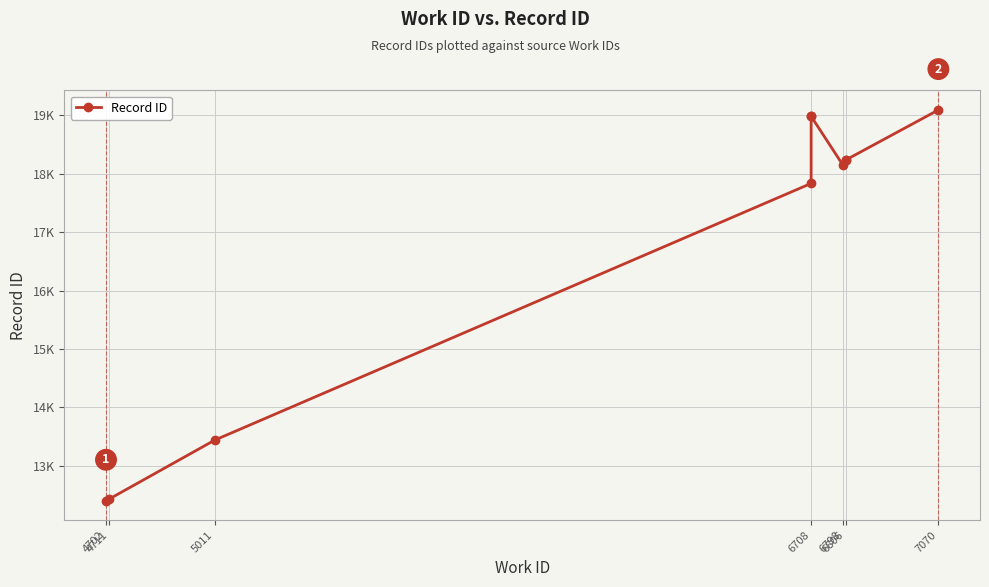

What is the smallest value displayed?

12400